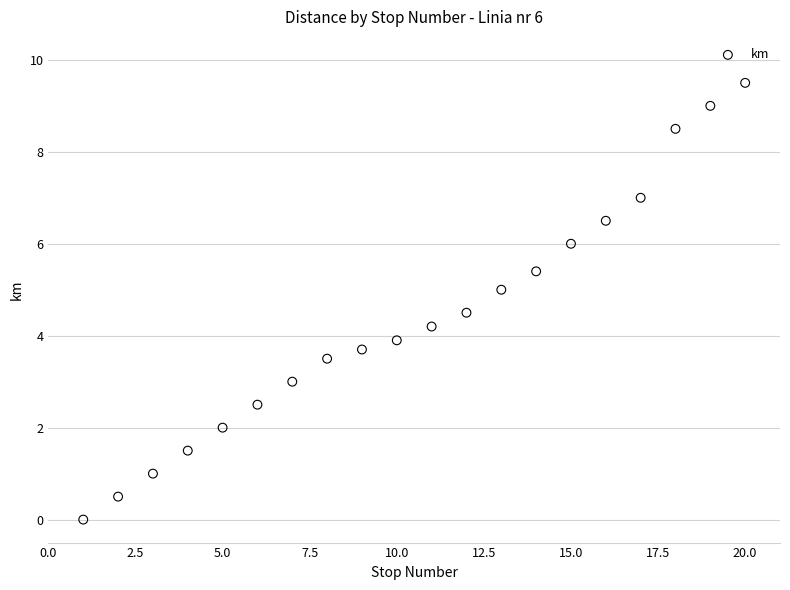

What is the range of X values (max minus min)?

19.0